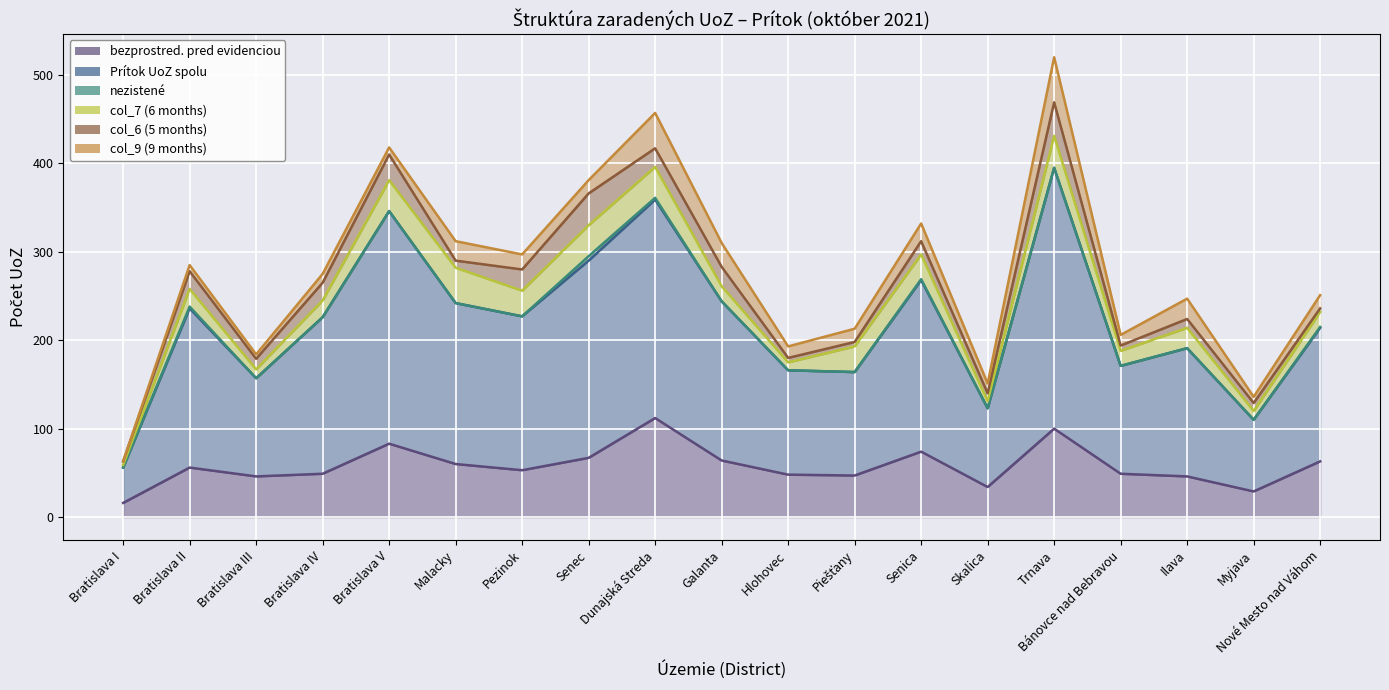

How many nezistené values are between 0 and 1?

16